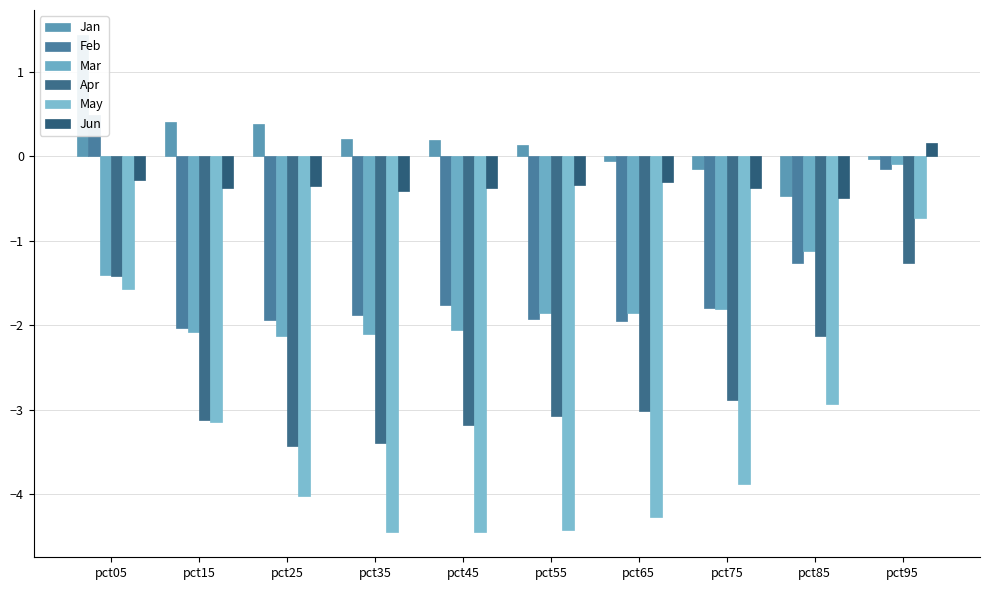

What is the value of the Apr bar at the 5th from the left?

-3.2